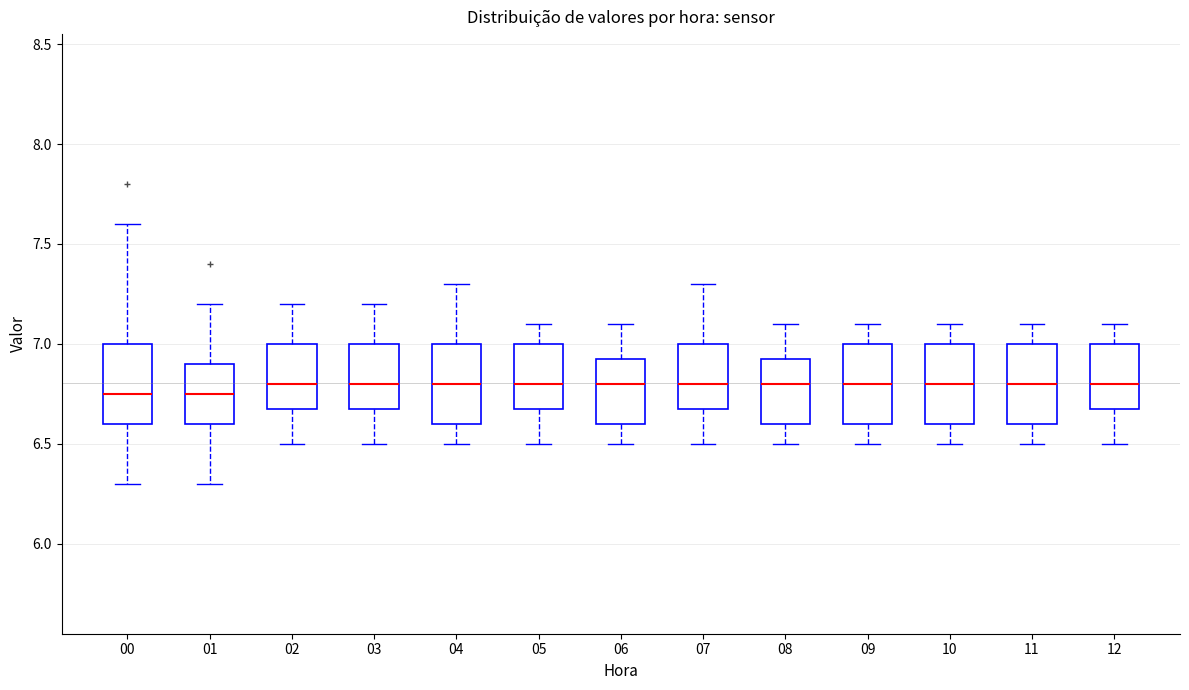

Reading left to right, read every box against the y-axis: the position of its median line, the range the box covers, and the ends of its whiskers. The values are not printed on the chart, so give them approximately, as read against the axis.

00: median 6.75, box 6.60 to 7.00, whiskers 6.30 to 7.60
01: median 6.75, box 6.60 to 6.90, whiskers 6.30 to 7.20
02: median 6.80, box 6.70 to 7.00, whiskers 6.50 to 7.20
03: median 6.80, box 6.70 to 7.00, whiskers 6.50 to 7.20
04: median 6.80, box 6.60 to 7.00, whiskers 6.50 to 7.30
05: median 6.80, box 6.70 to 7.00, whiskers 6.50 to 7.10
06: median 6.80, box 6.60 to 6.95, whiskers 6.50 to 7.10
07: median 6.80, box 6.70 to 7.00, whiskers 6.50 to 7.30
08: median 6.80, box 6.60 to 6.95, whiskers 6.50 to 7.10
09: median 6.80, box 6.60 to 7.00, whiskers 6.50 to 7.10
10: median 6.80, box 6.60 to 7.00, whiskers 6.50 to 7.10
11: median 6.80, box 6.60 to 7.00, whiskers 6.50 to 7.10
12: median 6.80, box 6.70 to 7.00, whiskers 6.50 to 7.10